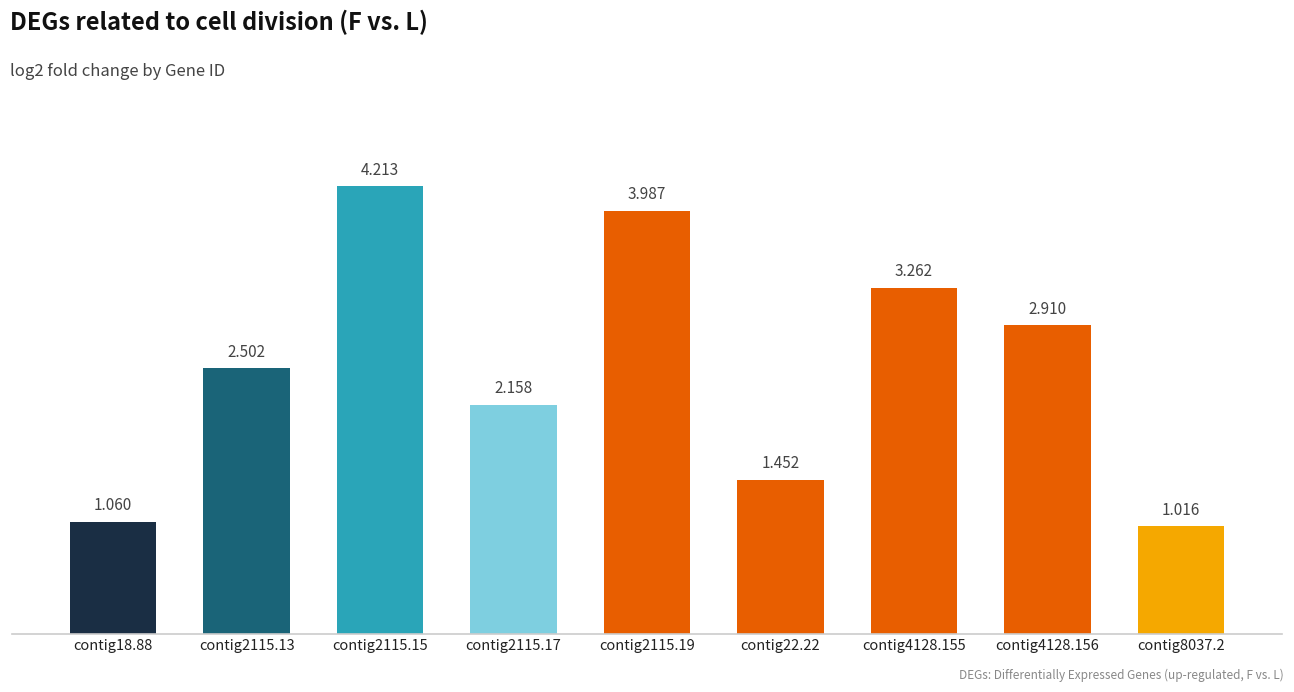

What is the change in value from contig22.22 to contig4128.156?

+1.5